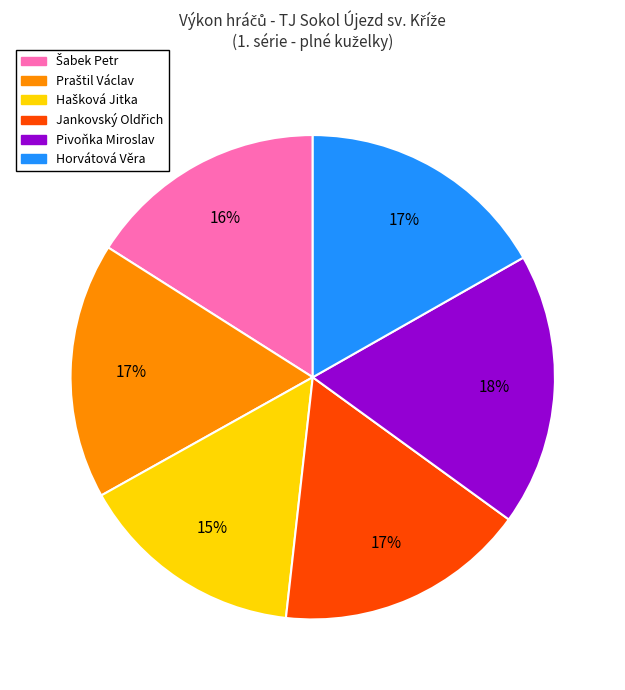

Is there any slice that represents more than half of the pie?

No